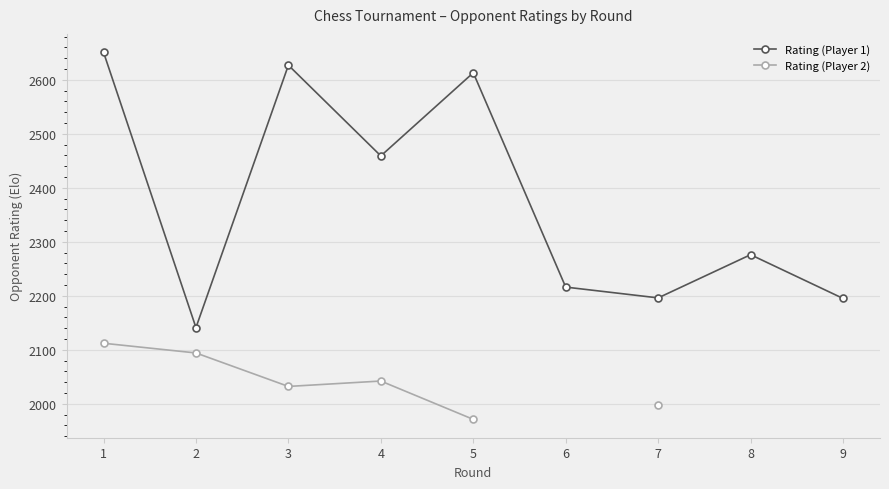

What is the difference between the maximum and minimum values in the Rating (Player 2) series?

141.0